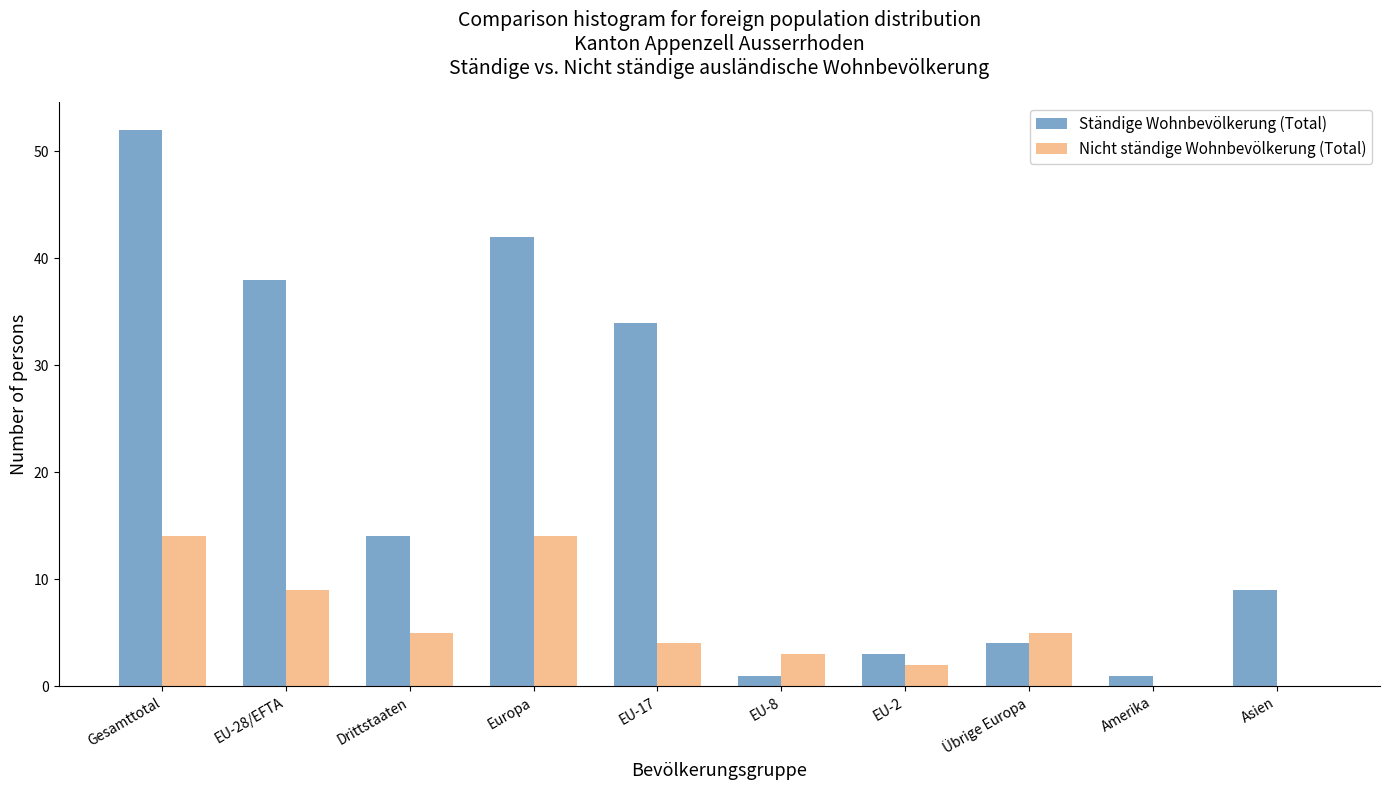

Reading left to right, what are all the values shown in this chart?

Ständige Wohnbevölkerung (Total): Gesamttotal=52	EU-28/EFTA=38	Drittstaaten=14	Europa=42	EU-17=34	EU-8=1	EU-2=3	Übrige Europa=4	Amerika=1	Asien=9
Nicht ständige Wohnbevölkerung (Total): Gesamttotal=14	EU-28/EFTA=9	Drittstaaten=5	Europa=14	EU-17=4	EU-8=3	EU-2=2	Übrige Europa=5	Amerika=0	Asien=0